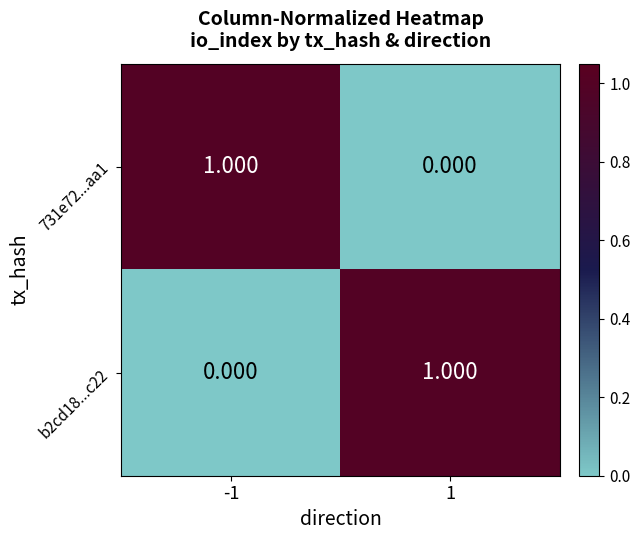

Rank the series at -1 from lowest to highest value.

b2cd18...c22, 731e72...aa1